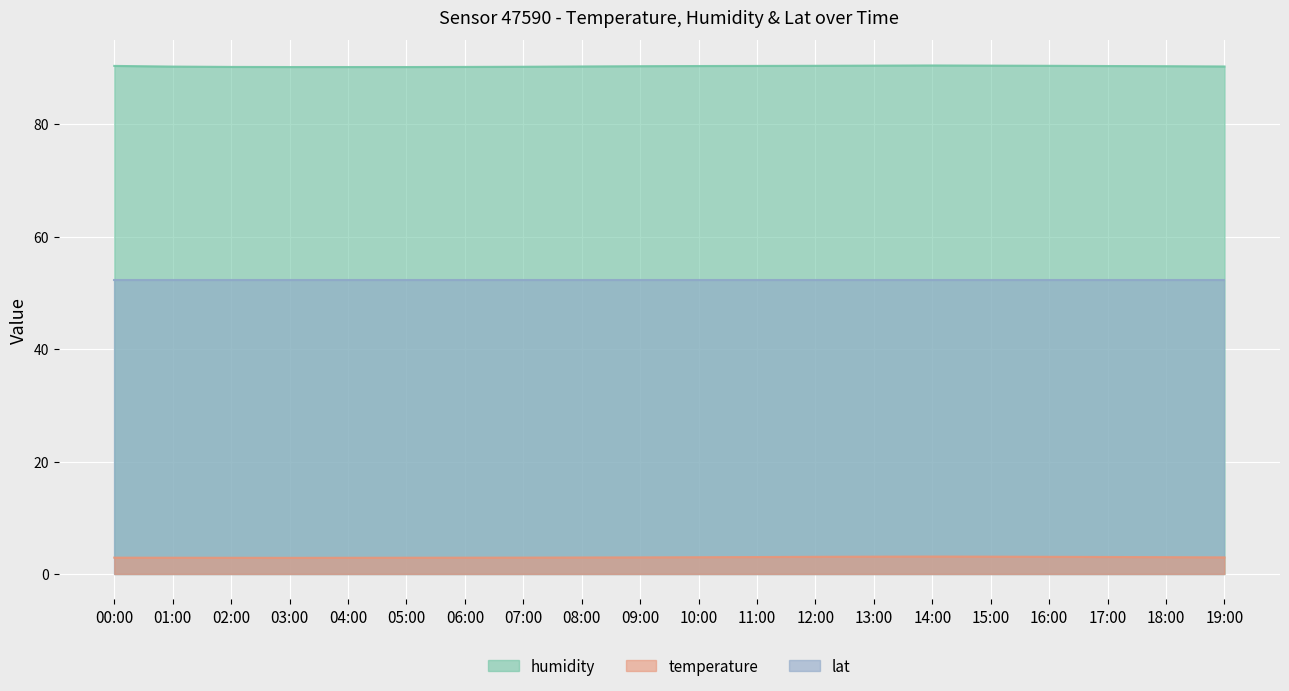

What is the difference between the second highest and second lowest values in the temperature series?

0.2